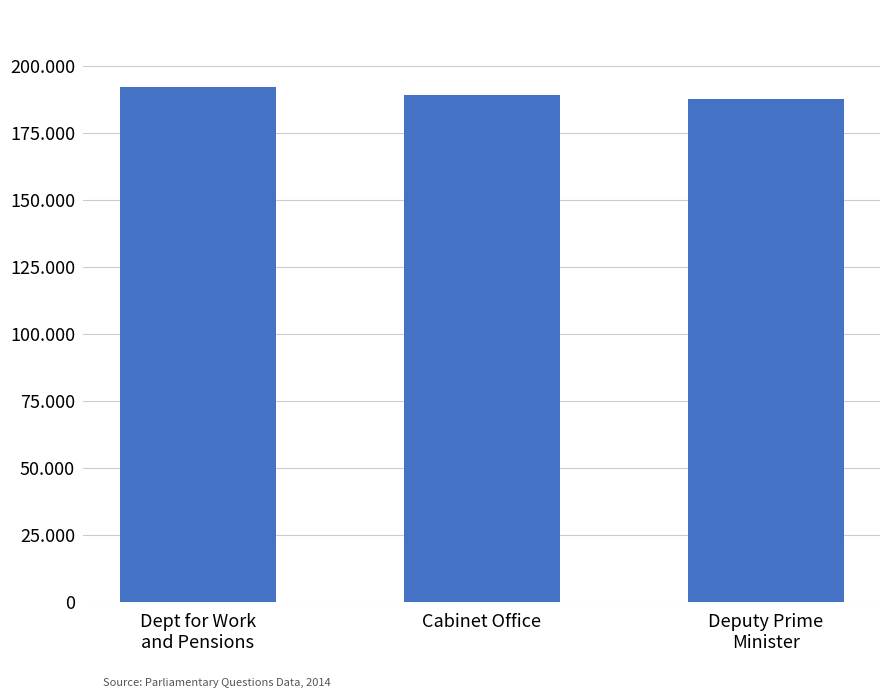

What is the value of the 1st bar from the left?

192229